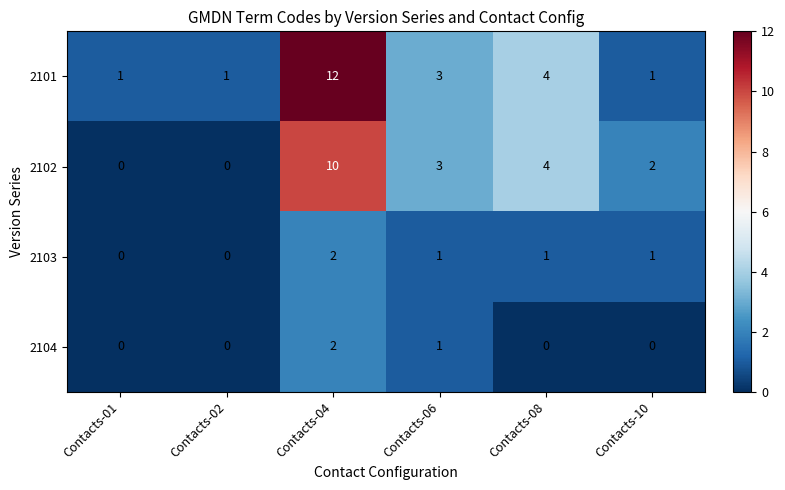

Which category has the highest value across all series?

Contacts-04